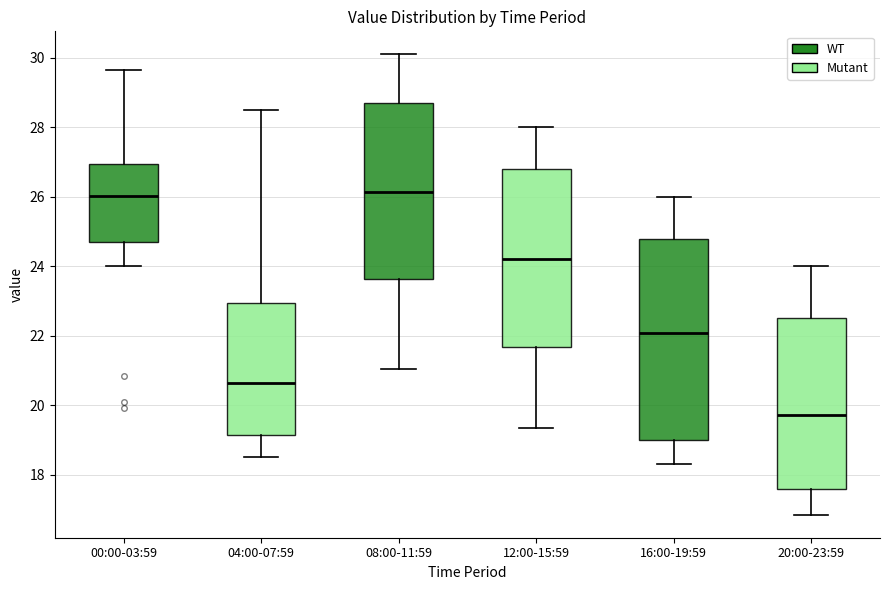

Which box is the tallest, from its lower edge to its upper edge?

16:00-19:59